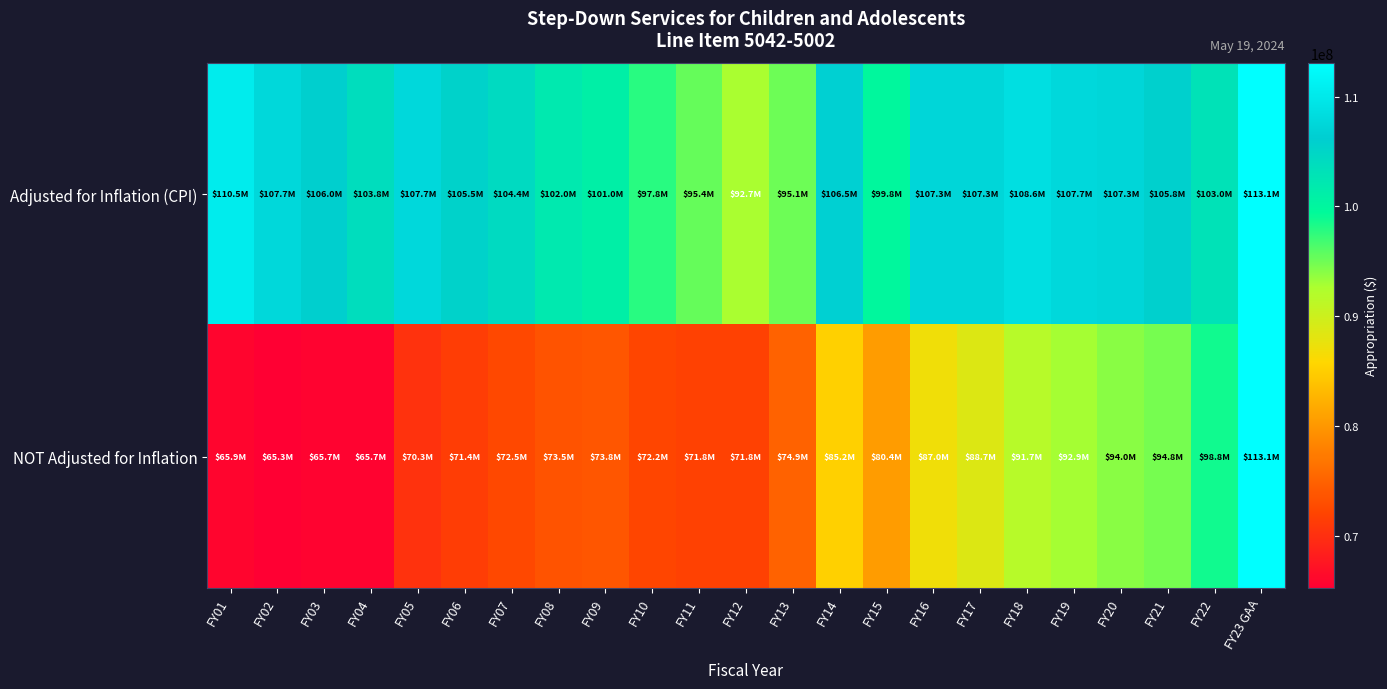

At how many categories does at least one series exceed 79697454?

23